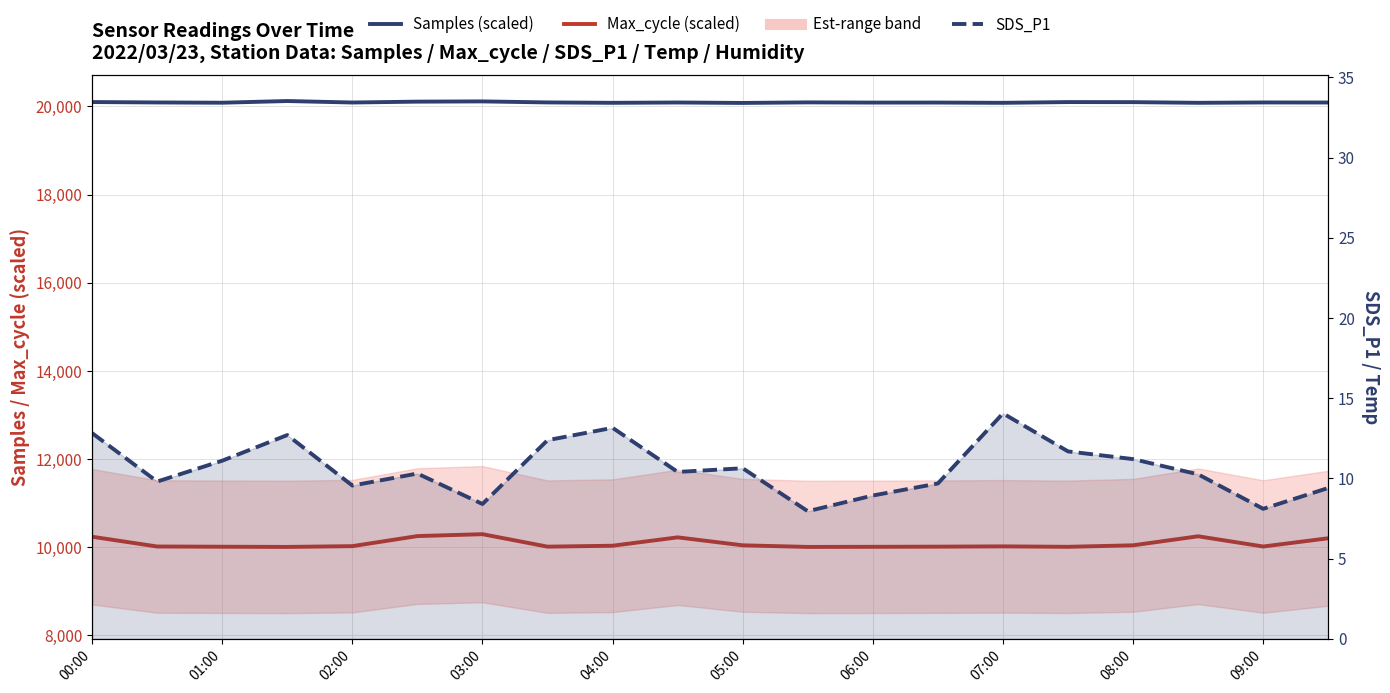

In SDS_P1, how many points are higher than both neighbors (excluding endpoints)?

5